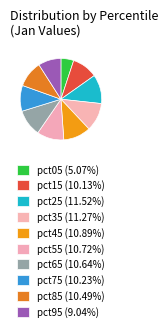

To the nearest percent, what is the difference between the largest and smallest slice percentages?

6%